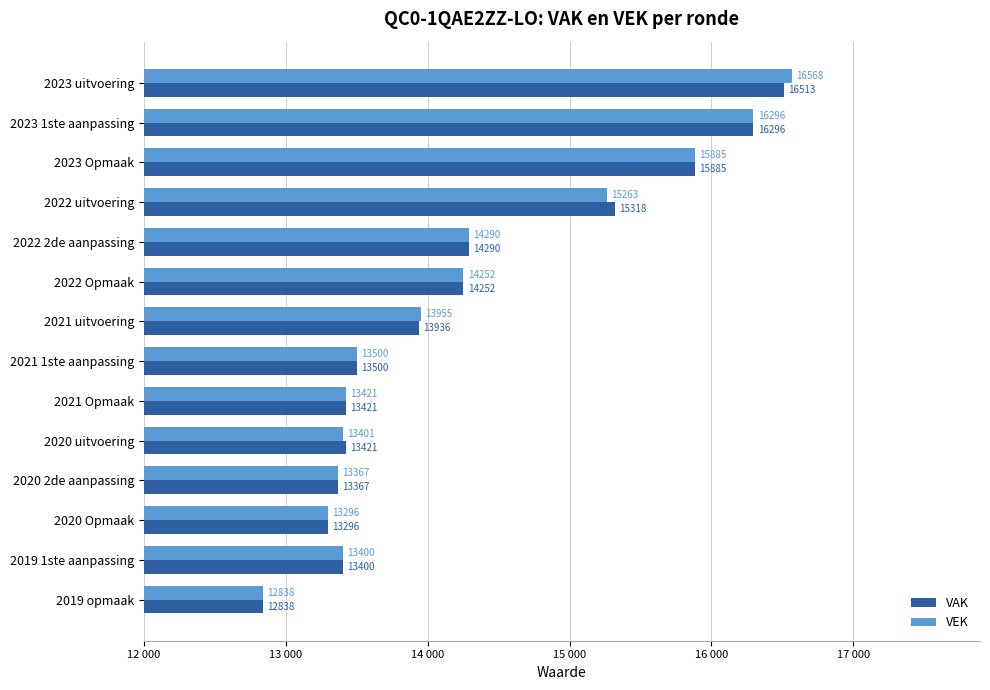

How many data points does each series have?

14